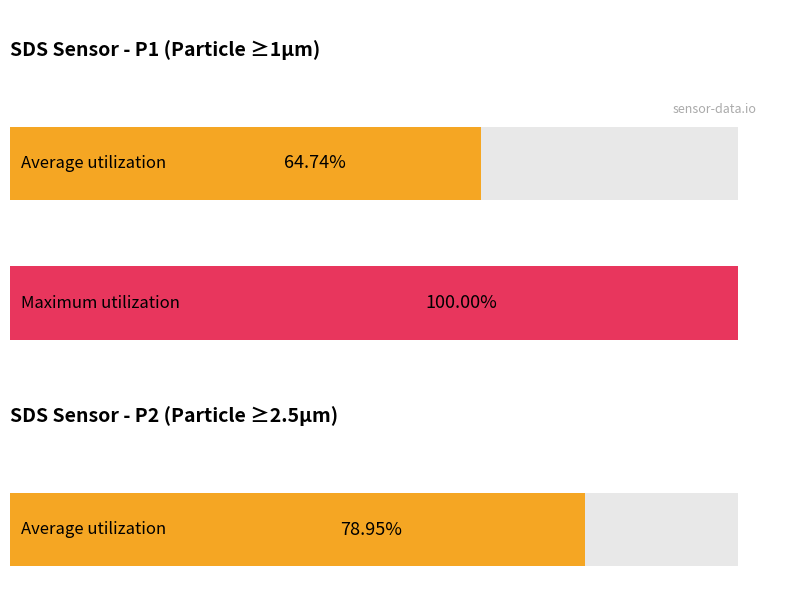

What is the difference between the second highest and minimum values in the SDS_P2 series?

4.6